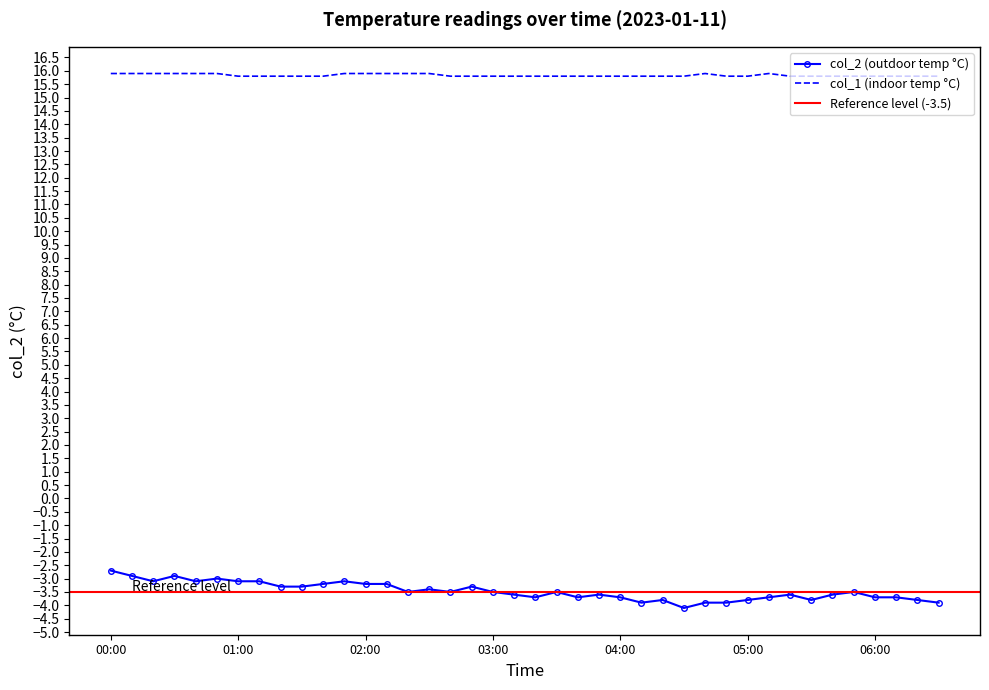

At which label is col_1 closest to 15?

01:00